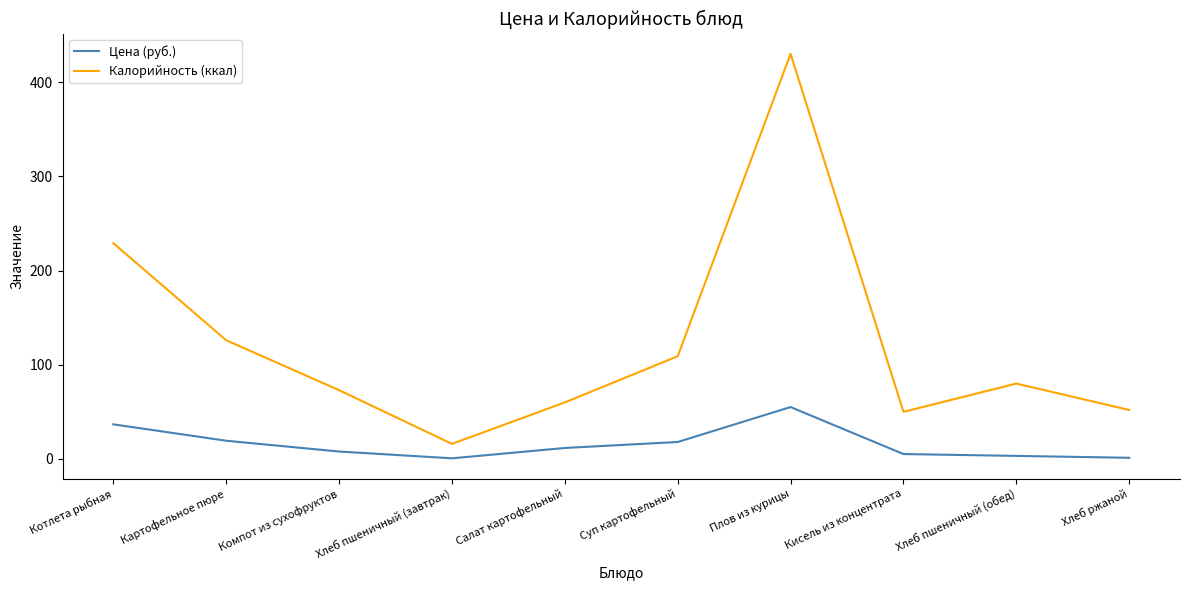

At which category is the sum across all series the highest?

Плов из курицы